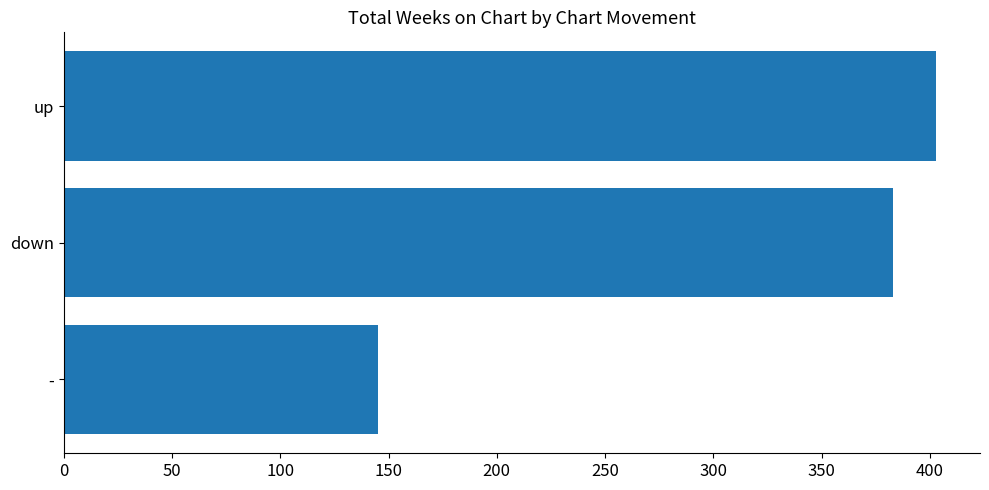

The chart shows a value of 176 at down. True or false?

False